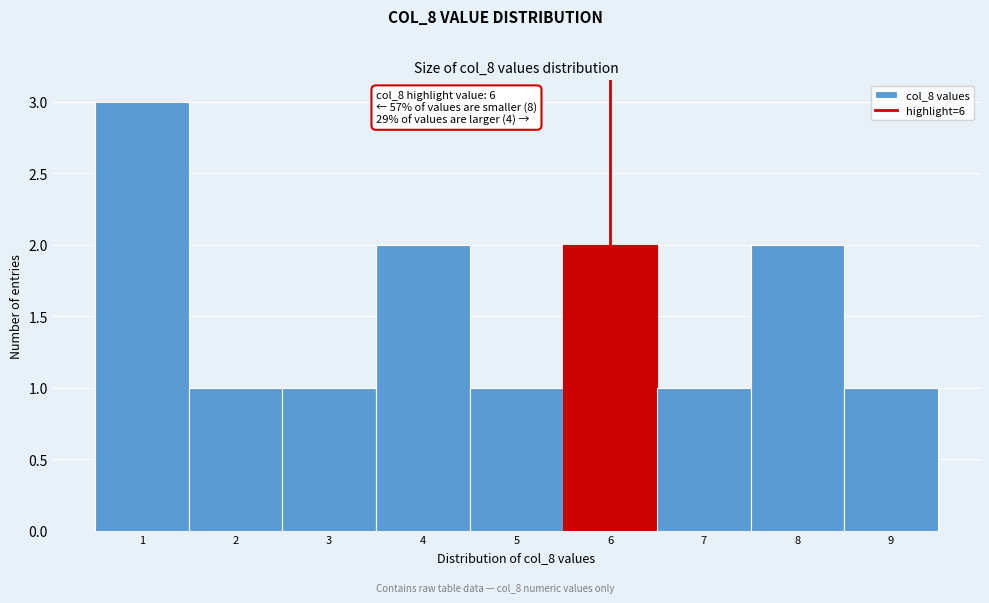

Over which range of the x-axis is the bar tallest?

0.5 to 1.5